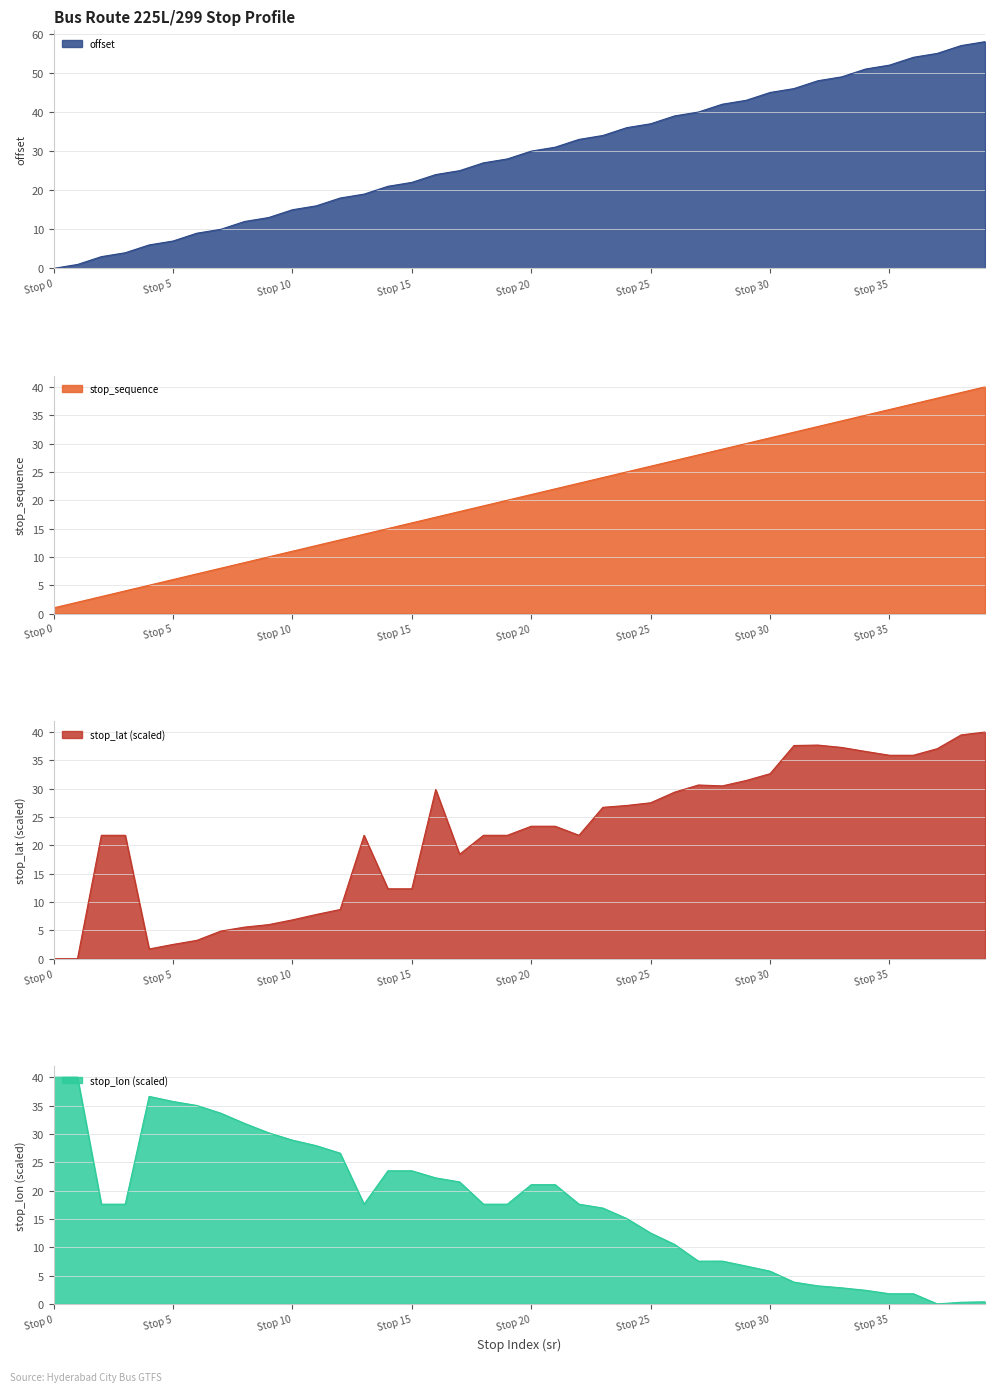

True or false: stop_sequence and offset cross at least once.

False